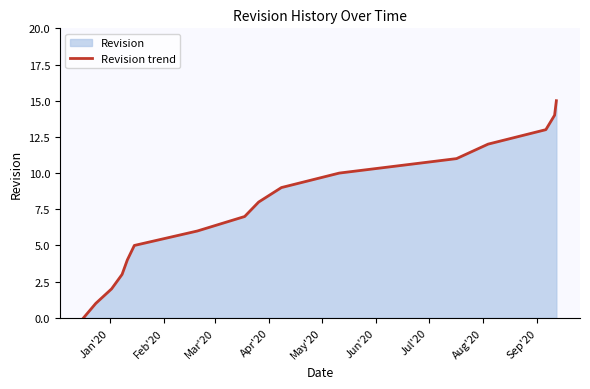

What is the maximum value shown in the chart?

15